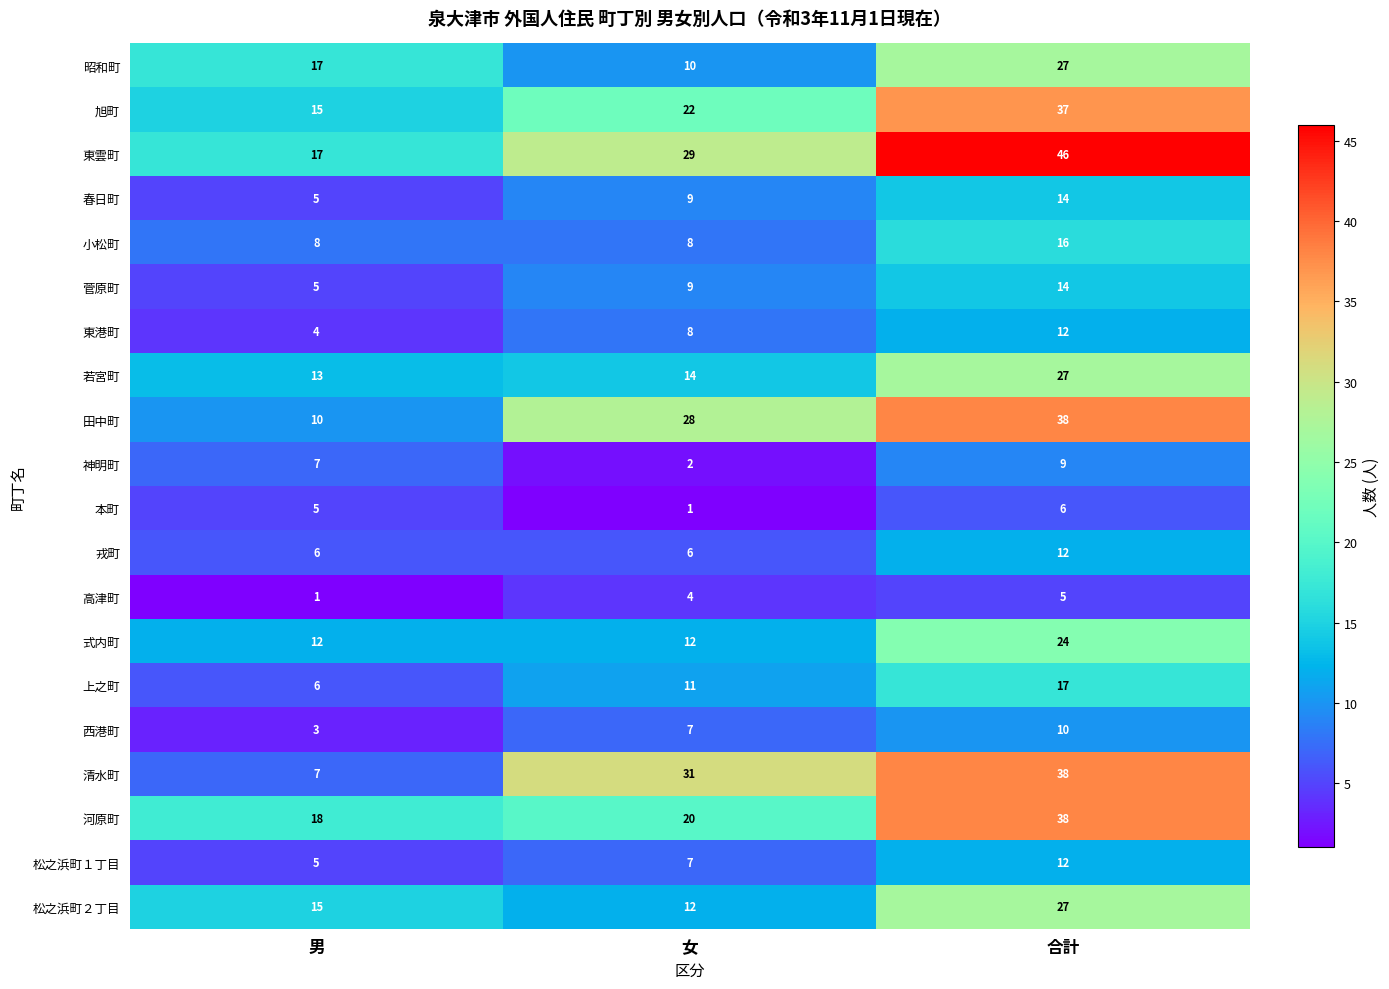

Between 女 and 合計, which series saw the biggest shift?

河原町